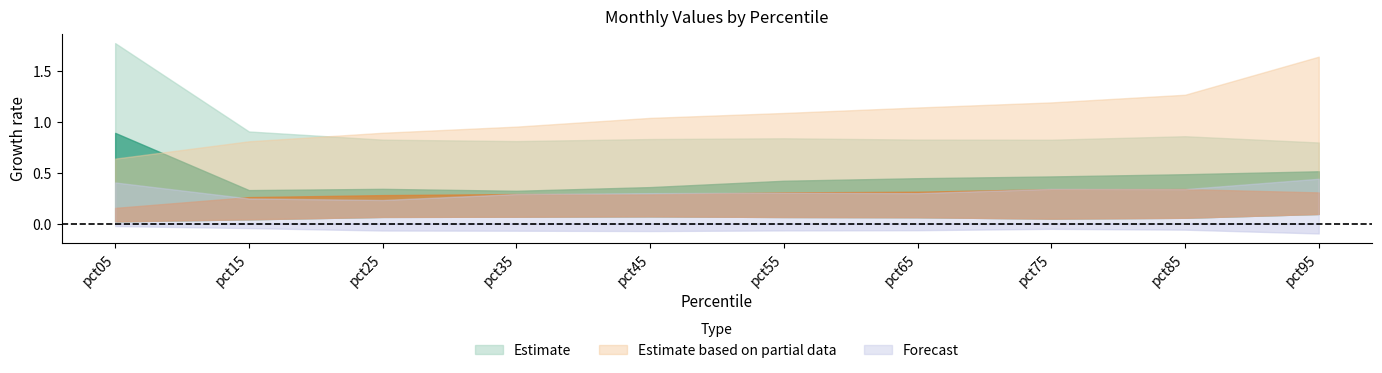

In Apr, how many points are lower than both neighbors (excluding endpoints)?

1